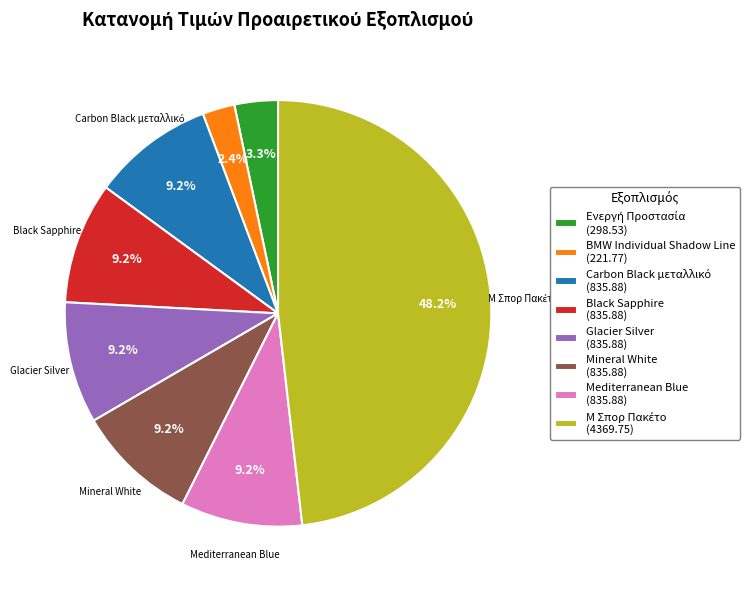

What is the ratio of the value at Glacier Silver (835.88) to the value at Black Sapphire (835.88)?

1.0